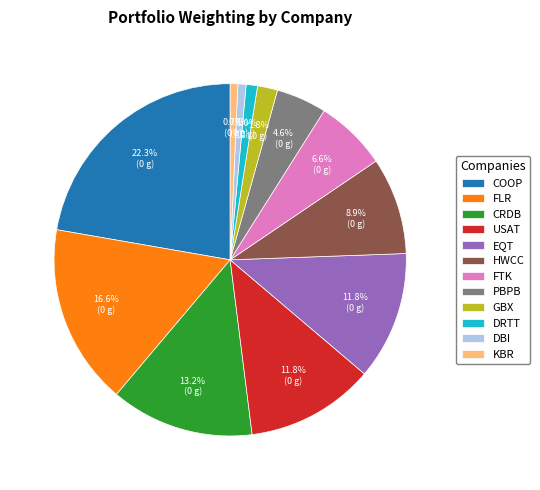

What is the largest slice in the pie chart?

COOP